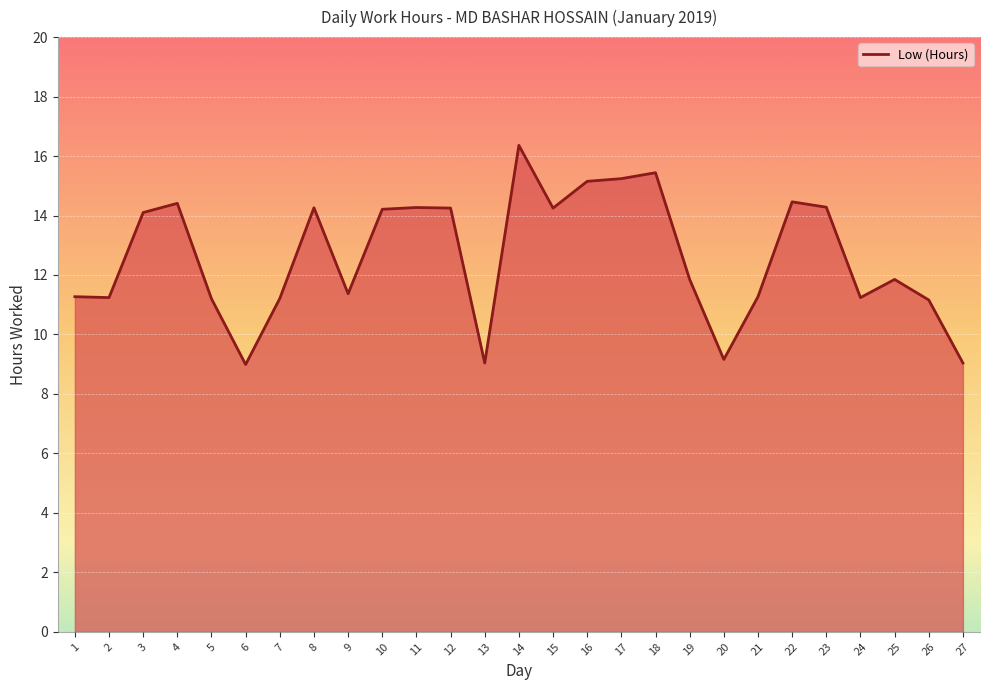

What is the maximum value shown in the chart?

16.4